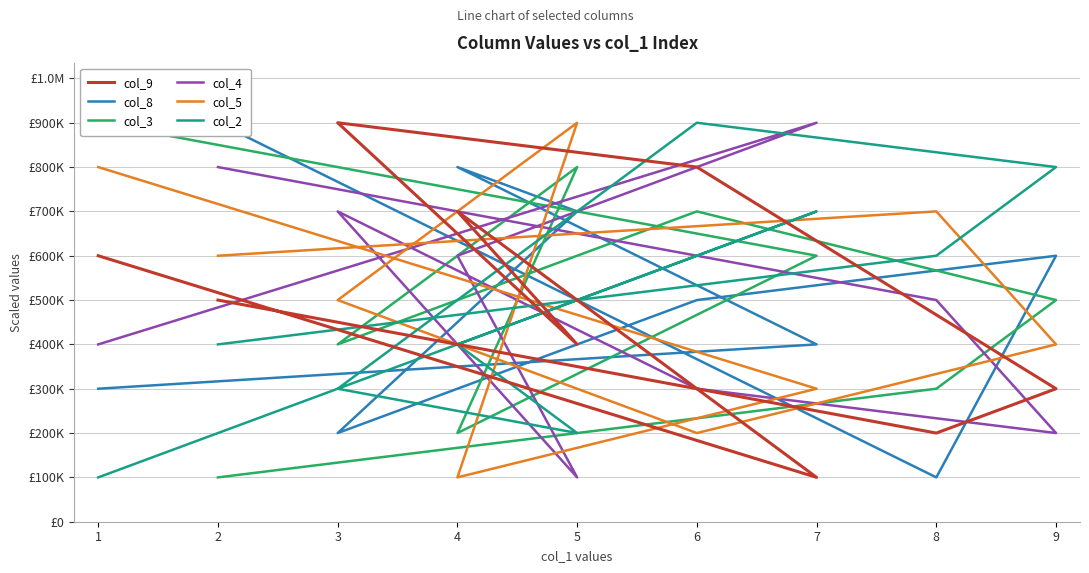

How many data points in col_3 are less than 500000?

4